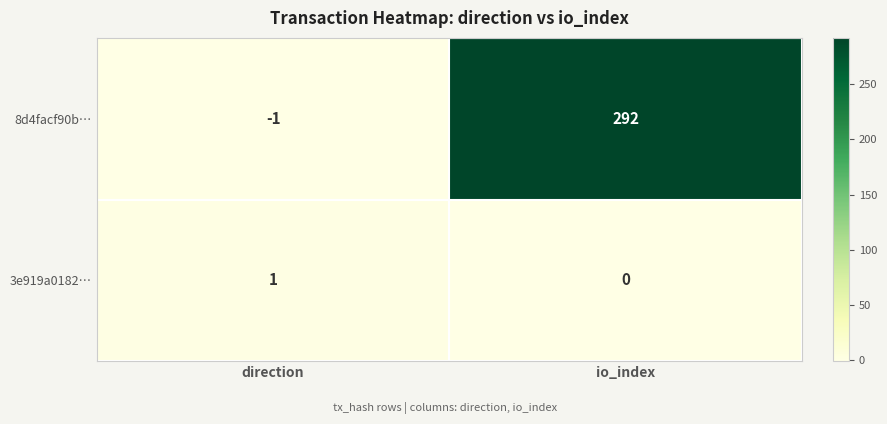

List the labels in order of 8d4facf90b… value, smallest first.

direction, io_index